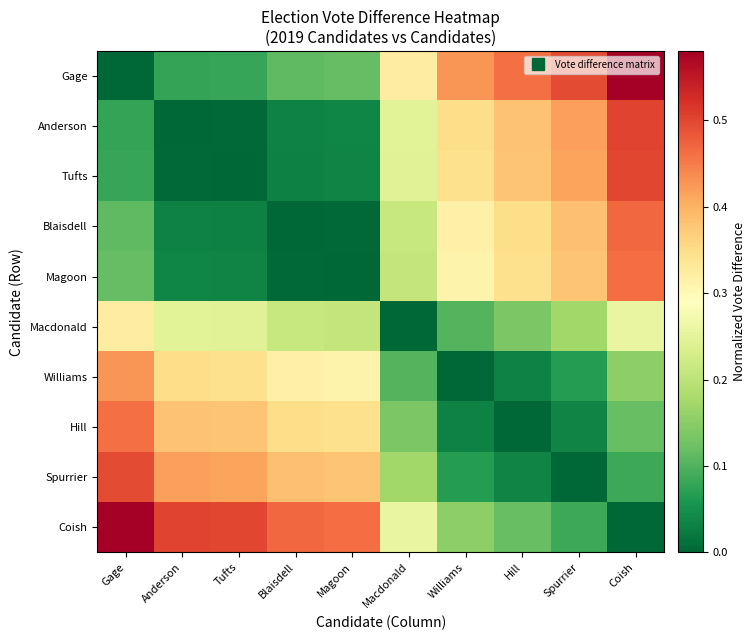

How many distinct data groups are displayed?

10